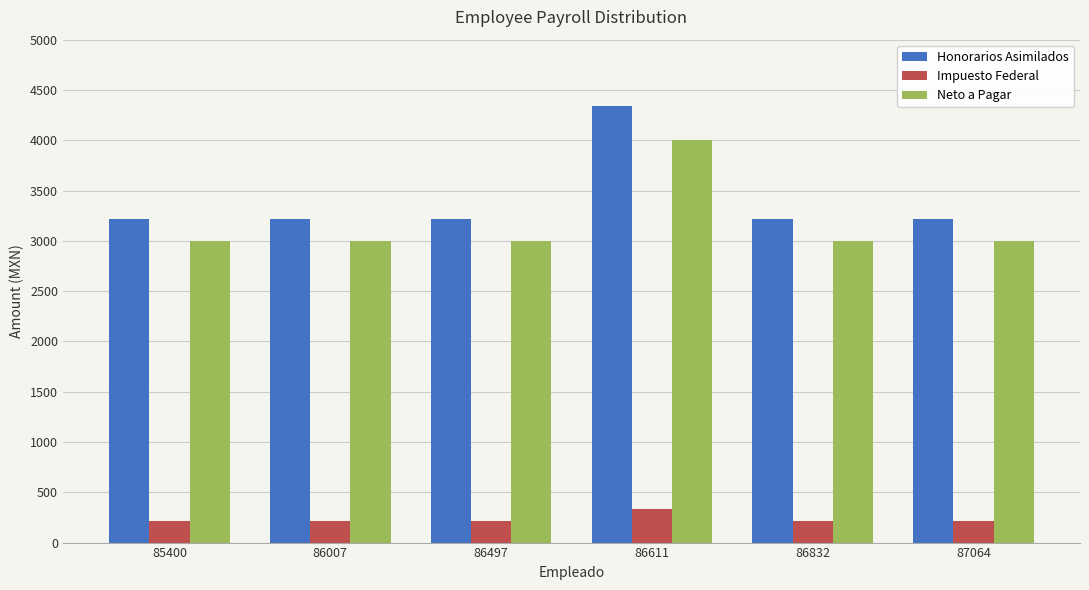

What is the sum of the Neto a Pagar values at 86611 and 87064?

7000.0